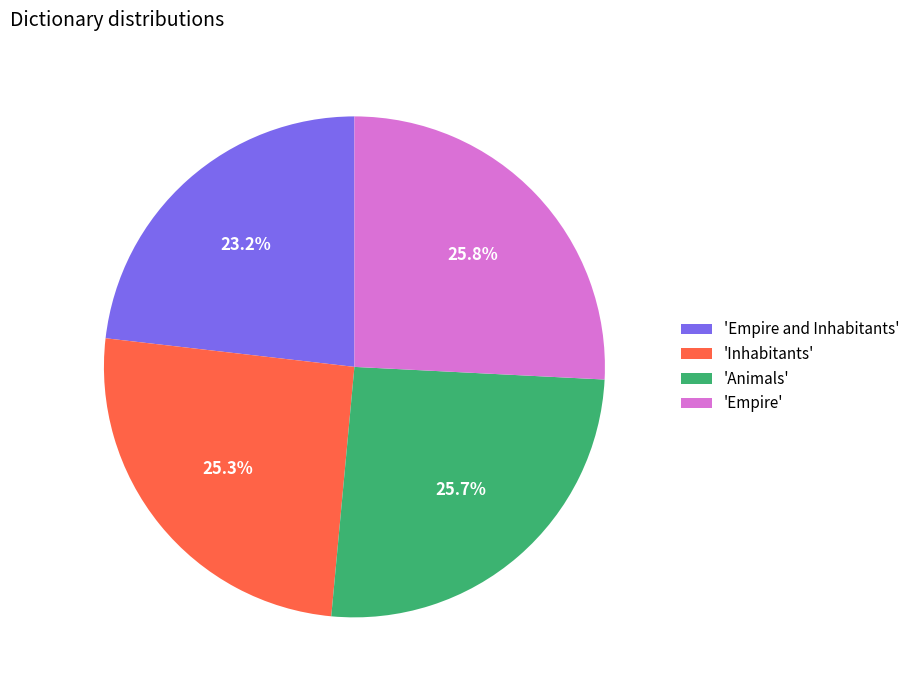

Does 'Empire and Inhabitants' account for over 50% of the chart?

No